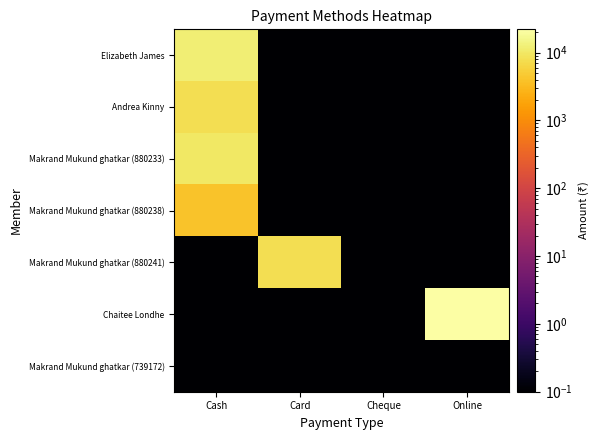

What is the minimum value shown in the chart?

0.1